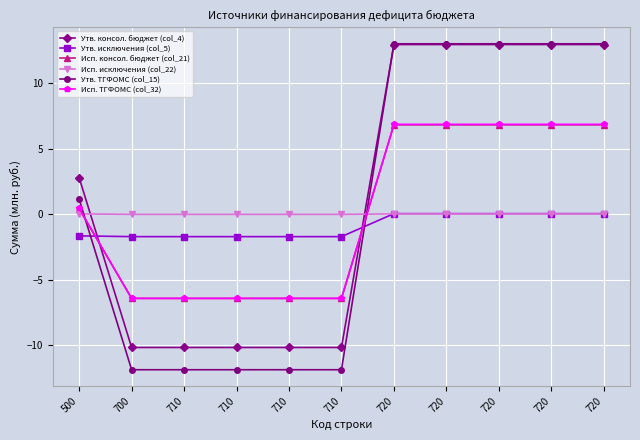

How many intersections are there between Исп. ТГФОМС (col_32) and Утв. консол. бюджет (col_4)?

2